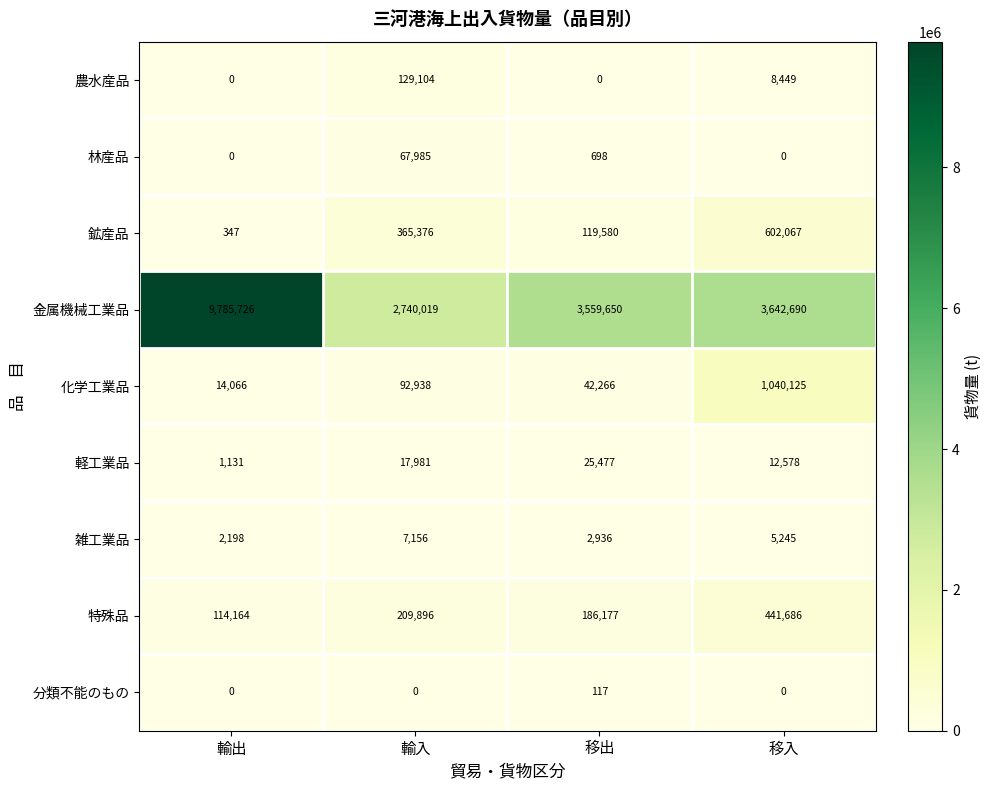

Where does the 林産品 series first go above 698?

輸入